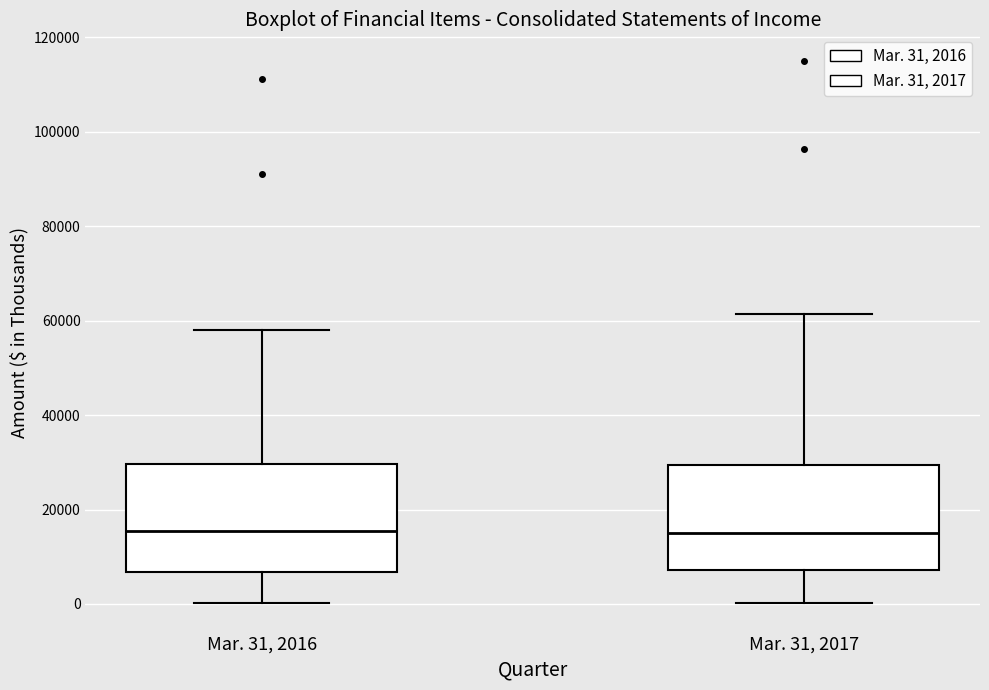

Reading left to right, transcribe this box plot: for each box, give where its median line is, the range the box spans, and where its two whiskers end, as read against the y-axis. The values are not printed on the chart, so give them approximately, as read against the axis.

Mar. 31, 2016: median 16000, box 6000 to 30000, whiskers 0 to 58000
Mar. 31, 2017: median 16000, box 8000 to 30000, whiskers 0 to 62000